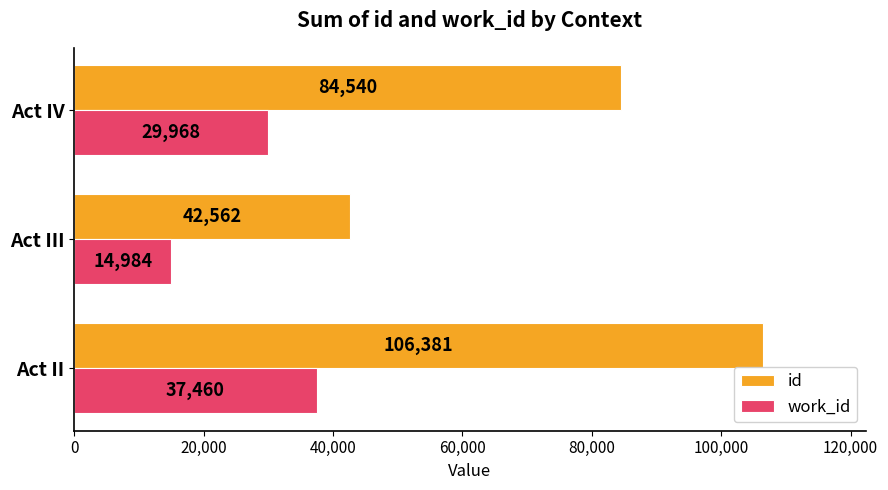

What is the difference between the maximum and minimum values in the id series?

63819